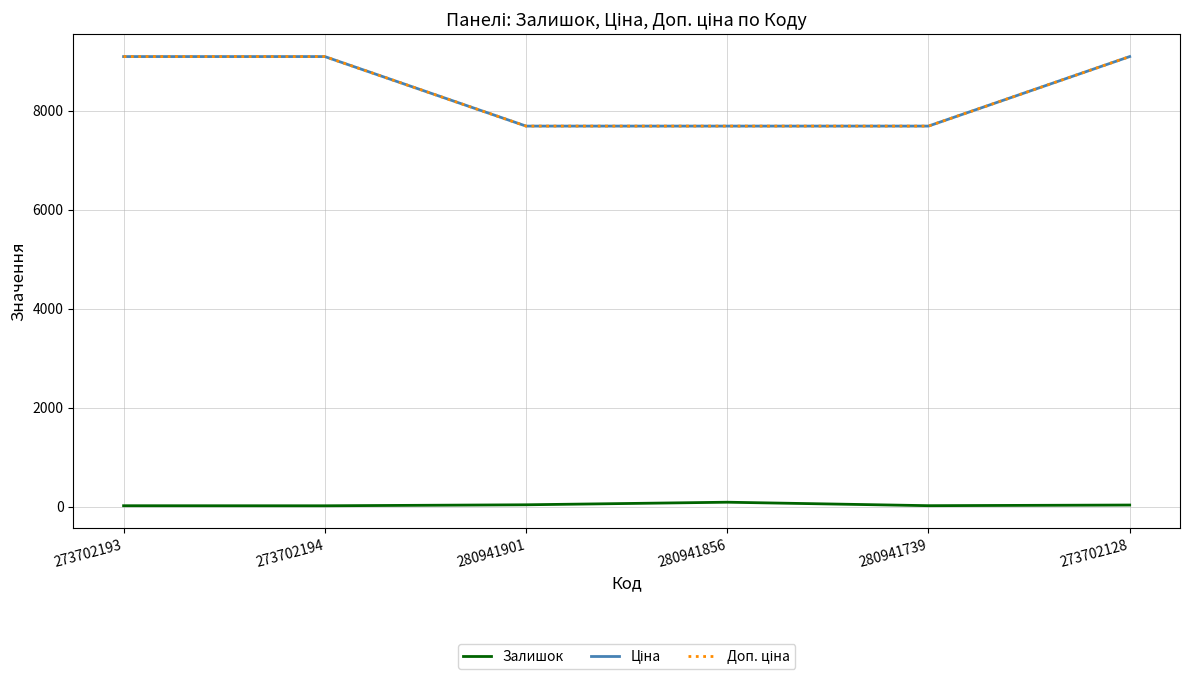

At how many categories does at least one series exceed 8635?

3